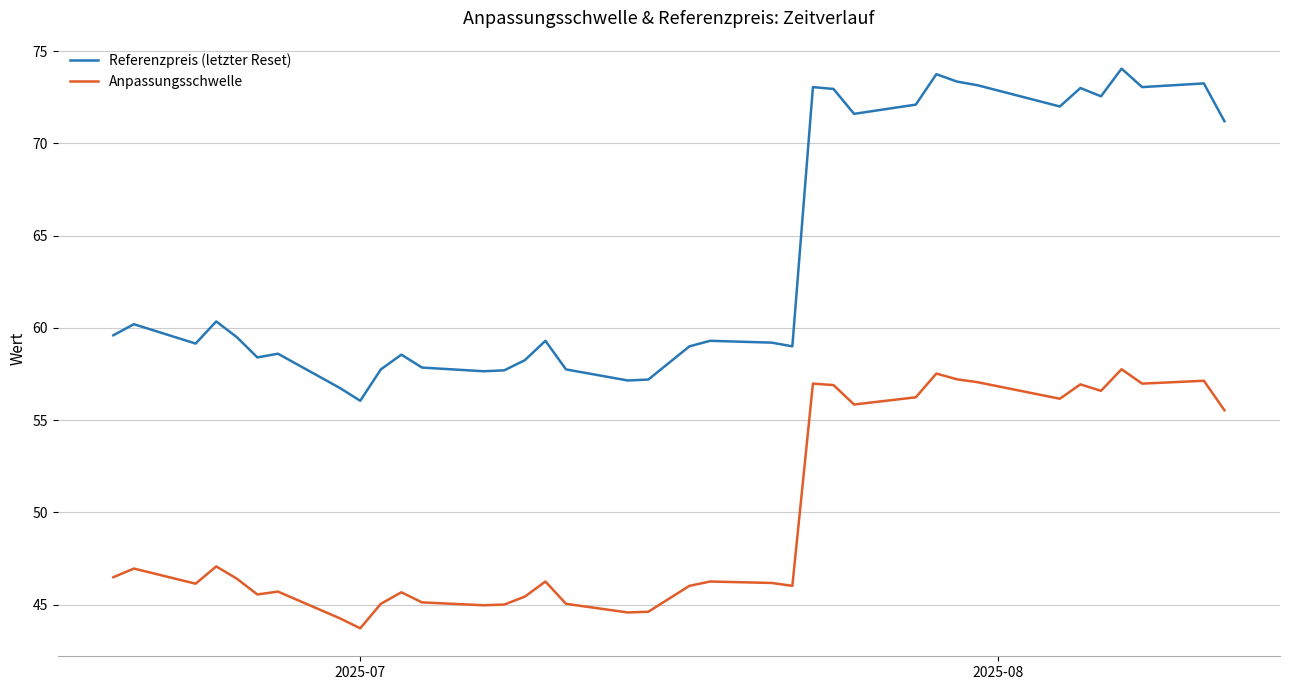

Reading left to right, transcribe all the data shown in this chart.

Referenzpreis (letzter Reset): 59.6	60.2	59.1	60.4	59.5	58.4	58.6	56.8	56.0	57.8	58.5	57.9	57.6	57.7	58.2	59.3	57.8	57.1	57.2	58.1	58.1	59.0	59.3	59.2	59.0	73.0	73.0	71.6	72.1	73.8	73.3	73.2	72.0	73.0	72.5	74.0	73.0	73.2	71.2
Anpassungsschwelle: 46.5	47.0	46.1	47.1	46.4	45.6	45.7	44.3	43.7	45.0	45.7	45.1	45.0	45.0	45.4	46.3	45.0	44.6	44.6	45.3	45.3	46.0	46.3	46.2	46.0	57.0	56.9	55.8	56.2	57.5	57.2	57.1	56.2	56.9	56.6	57.8	57.0	57.1	55.5